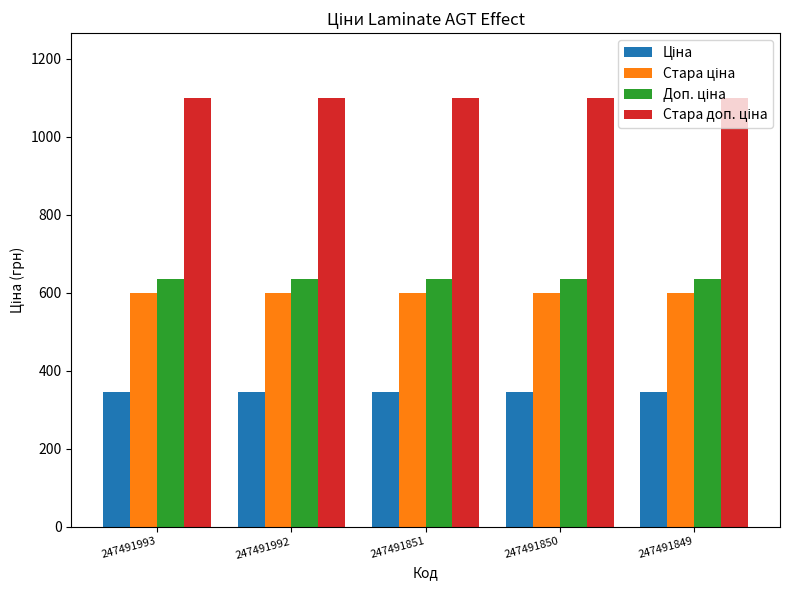

At how many categories does at least one series exceed 746?

5